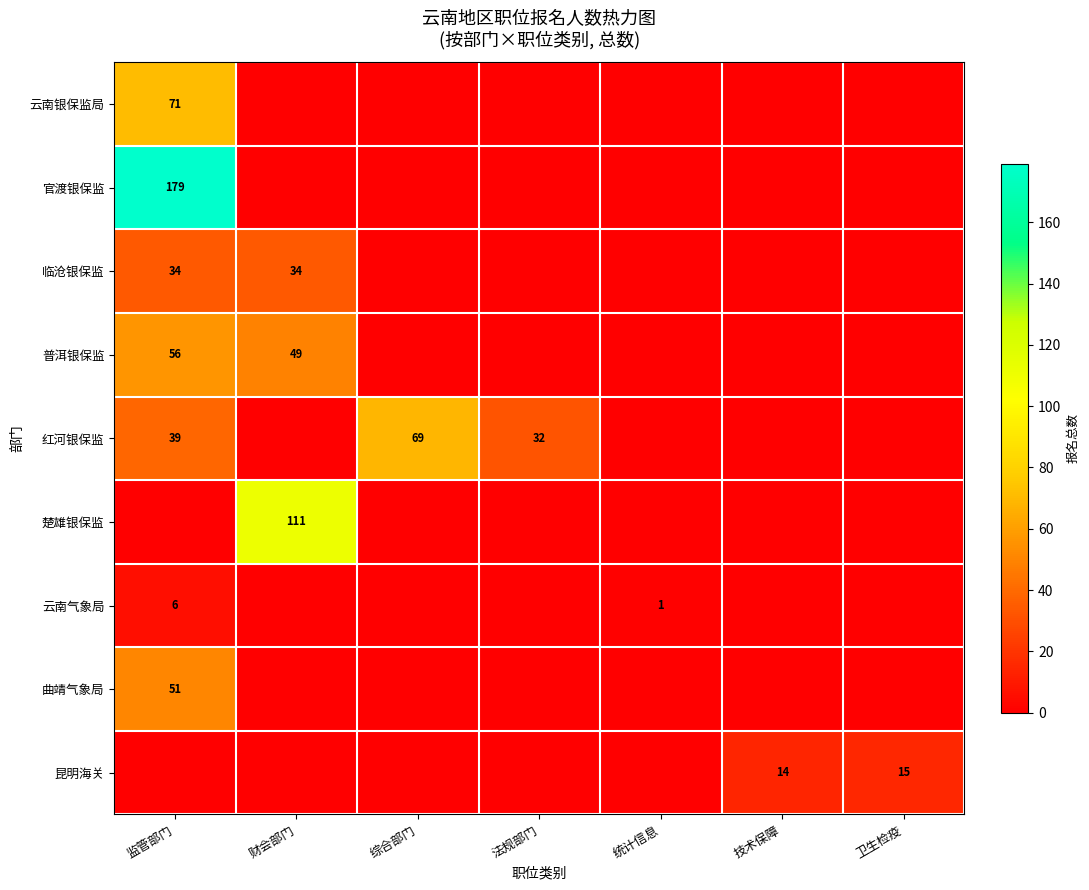

Is it true that 临沧银保监 equals 34 at 财会部门?

True